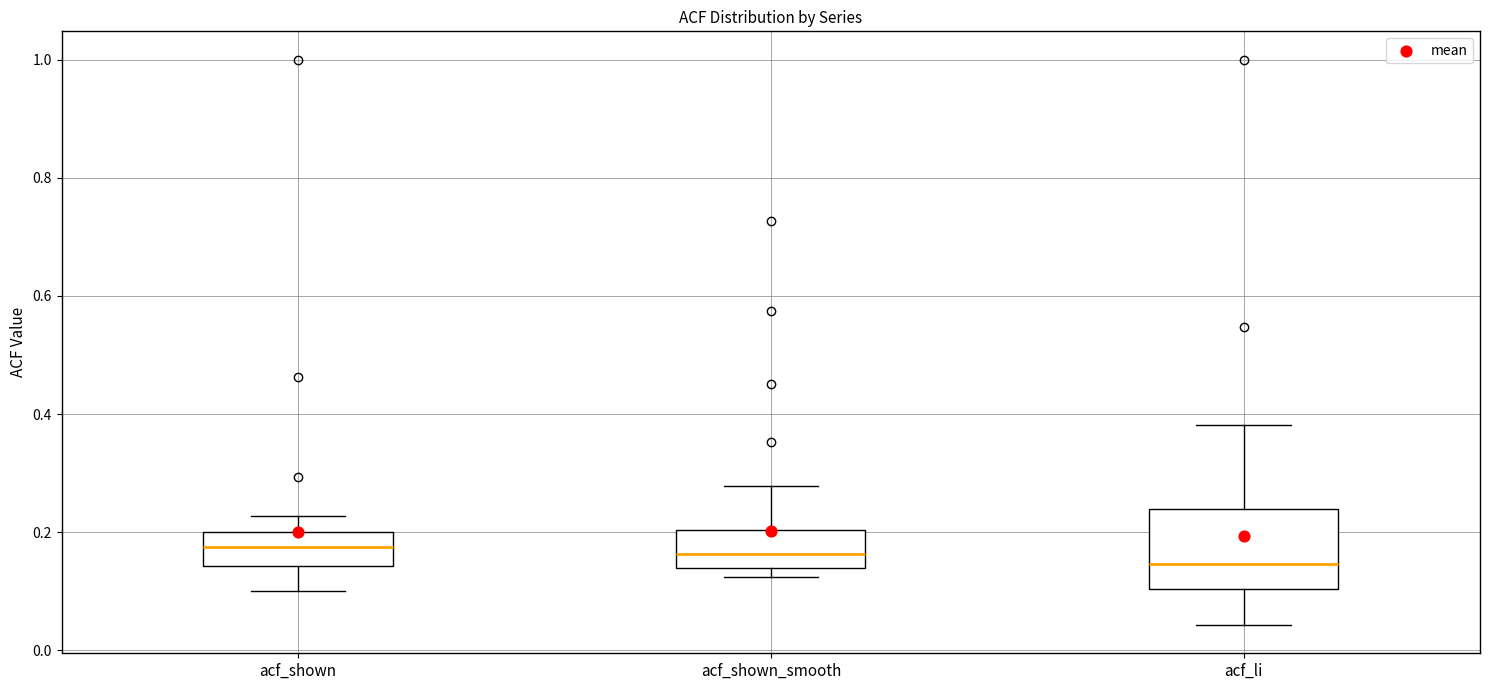

Reading left to right, read every box against the y-axis: the position of its median line, the range the box covers, and the ends of its whiskers. The values are not printed on the chart, so give them approximately, as read against the axis.

acf_shown: median 0.18, box 0.14 to 0.20, whiskers 0.10 to 0.22
acf_shown_smooth: median 0.16, box 0.14 to 0.20, whiskers 0.12 to 0.28
acf_li: median 0.14, box 0.10 to 0.24, whiskers 0.04 to 0.38